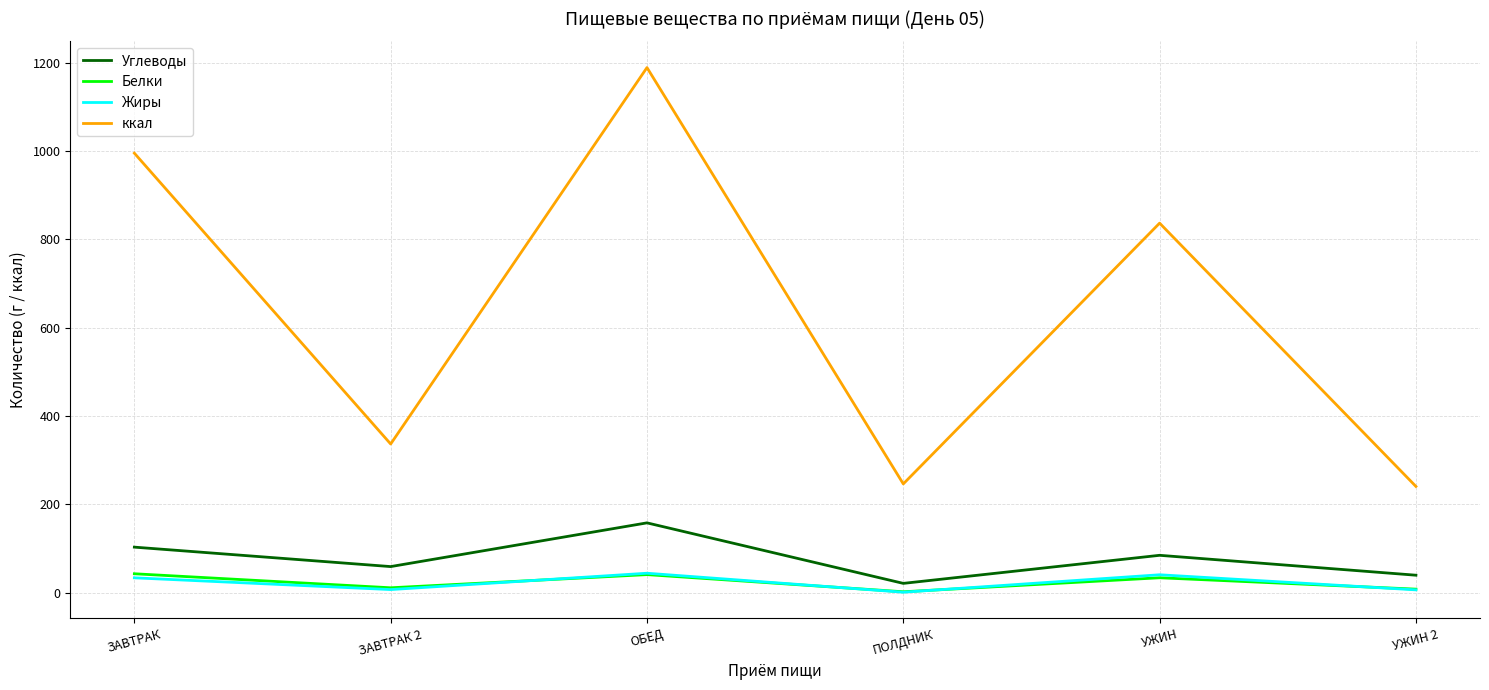

What position from the right is УЖИН 2?

1